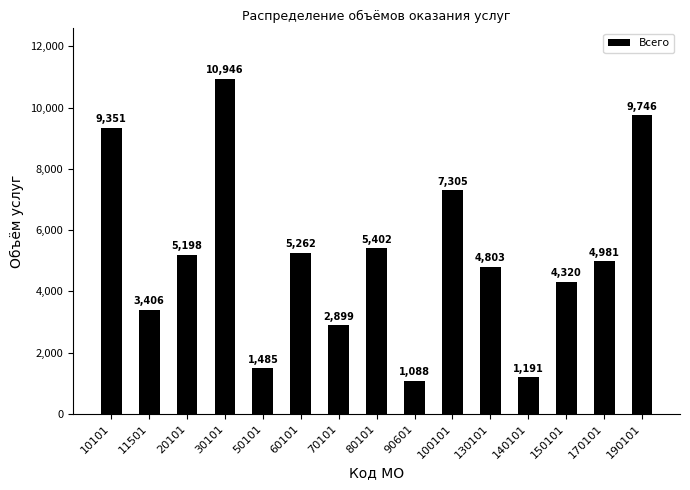

Reading left to right, extract all data points from this chart.

10101=9351	11501=3406	20101=5198	30101=10946	50101=1485	60101=5262	70101=2899	80101=5402	90601=1088	100101=7305	130101=4803	140101=1191	150101=4320	170101=4981	190101=9746